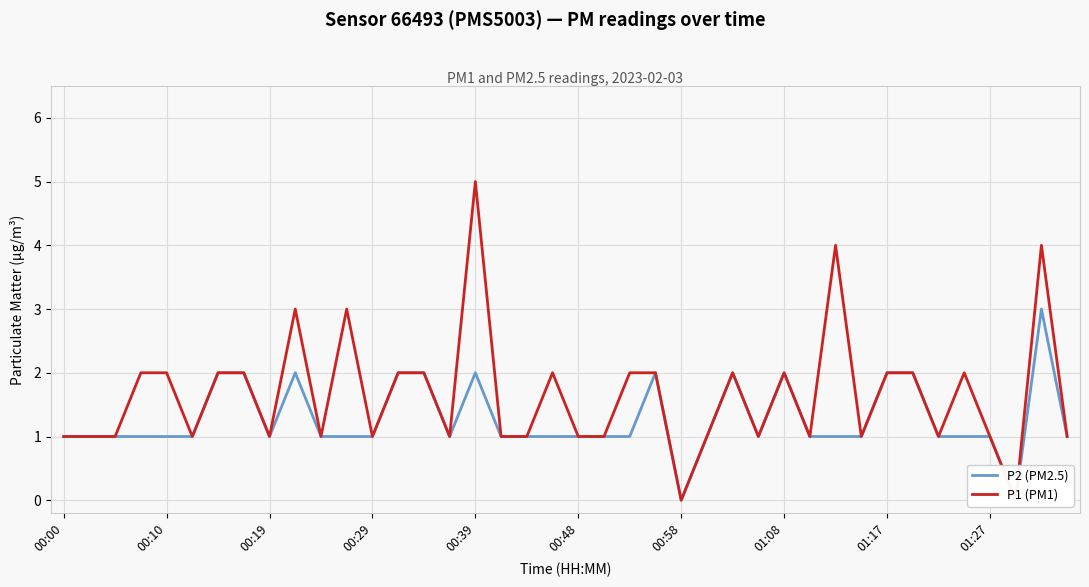

Which has a higher value, 14 or 37?

14